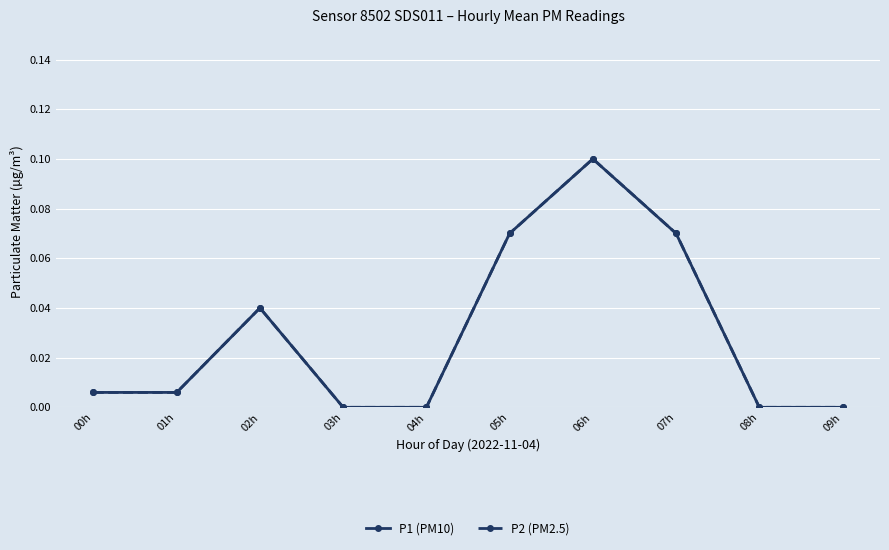

Does the chart have visible grid lines?

Yes